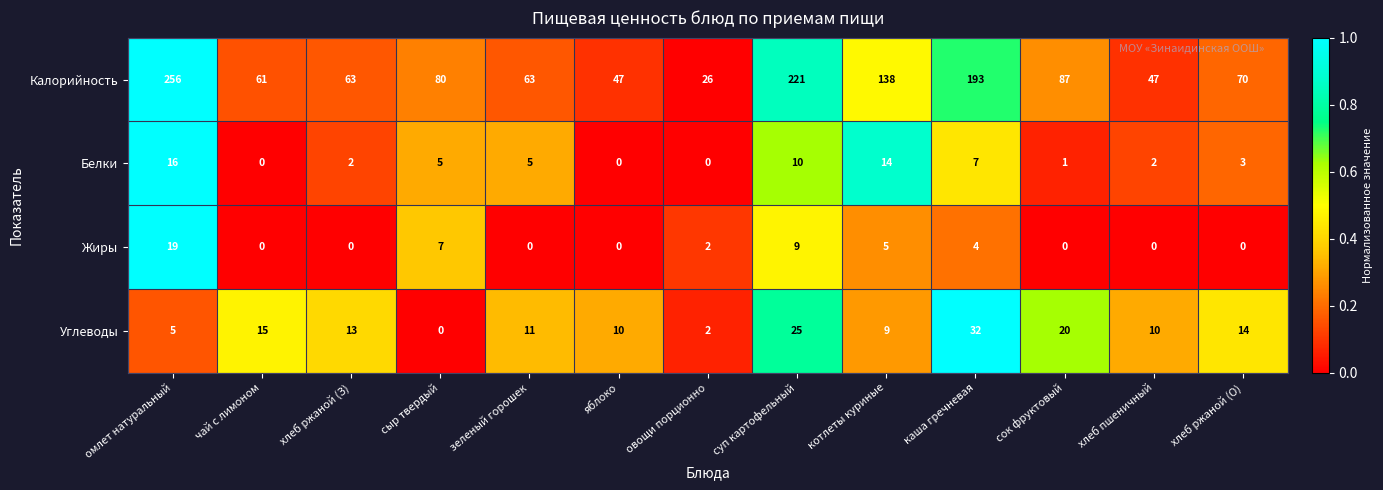

What is the difference between the maximum and second lowest values in the Жиры series?

19